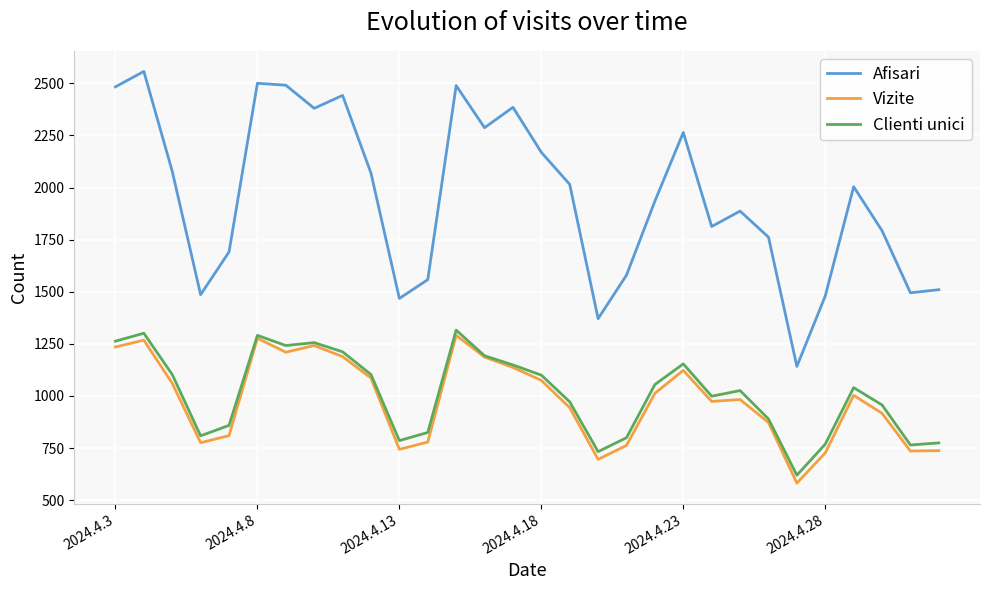

True or false: Clienti unici and Afisari cross at least once.

False